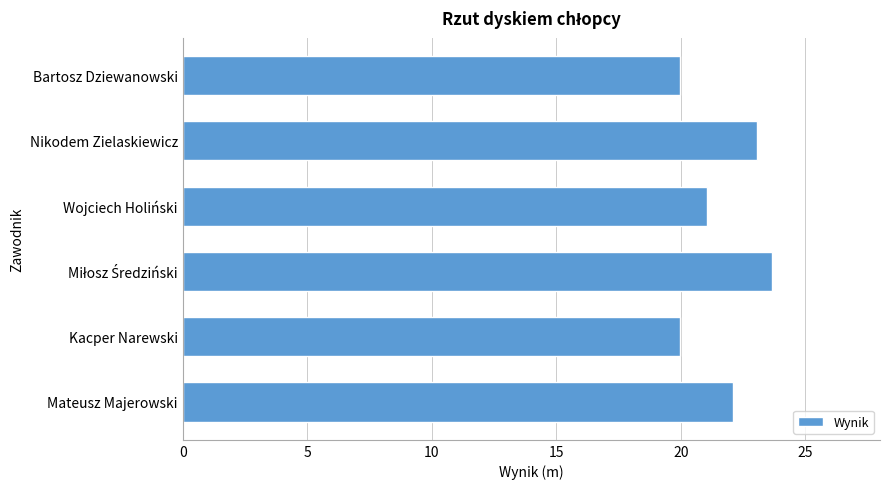

What is the sum of all values?

129.8